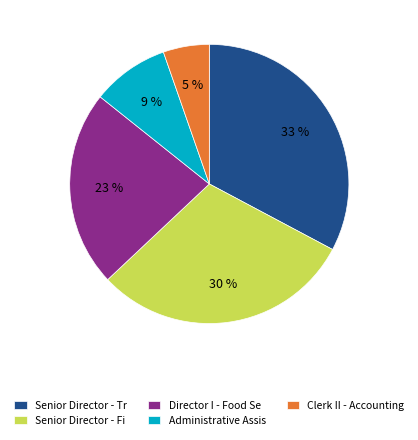

True or false: Senior Director - Tr accounts for 33% of the total.

True